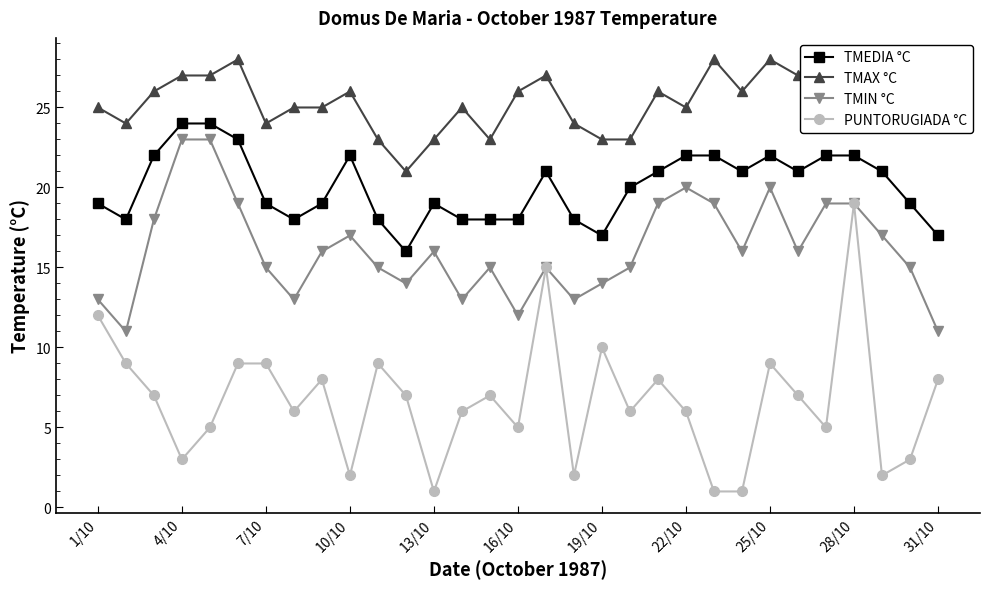

True or false: TMAX °C and PUNTORUGIADA °C cross at least once.

False